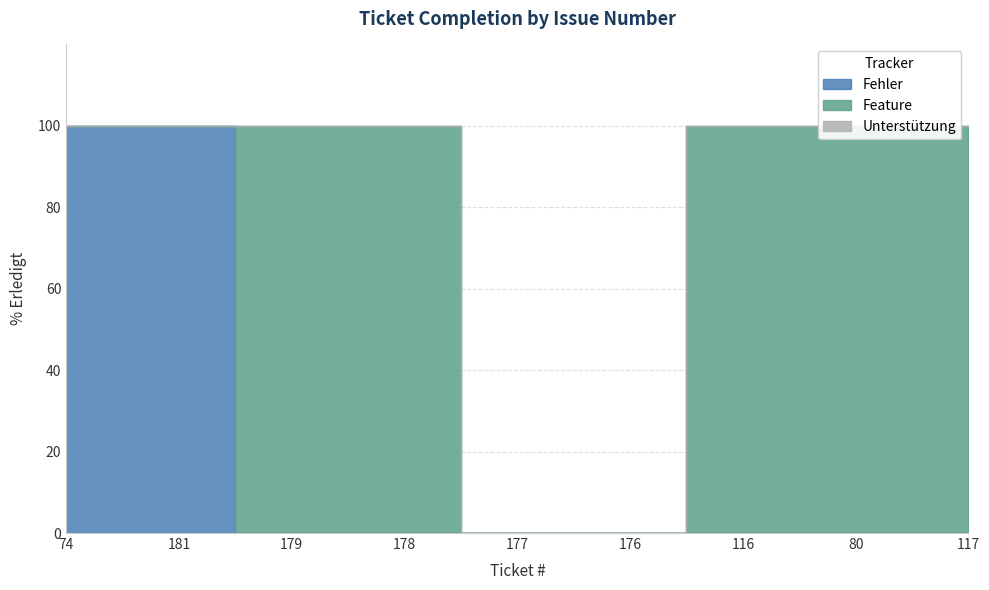

What are all the series names shown in the legend?

Fehler, Feature, Unterstützung